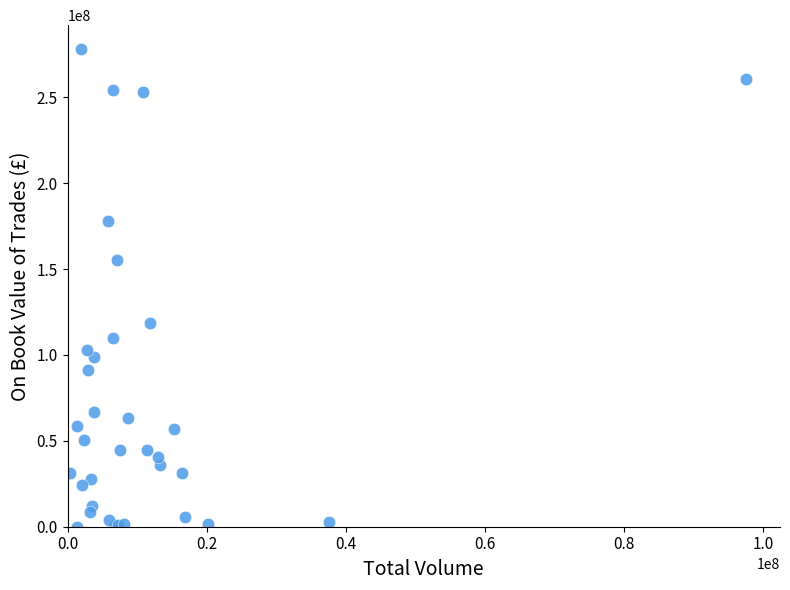

What Y value in the scatter plot is closest to 139098088?

155232585.1